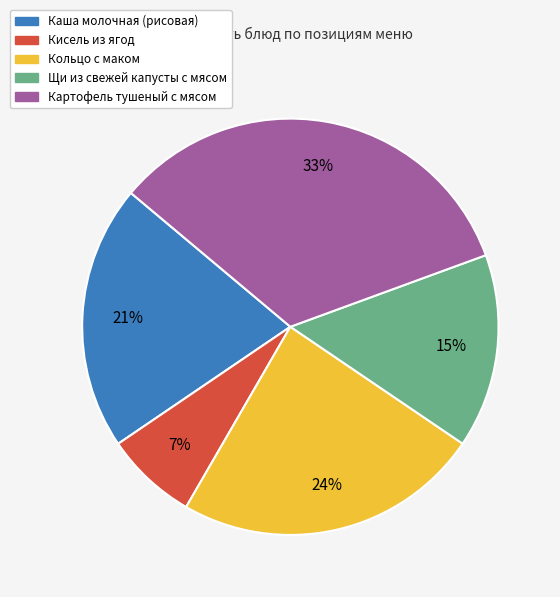

Rank the categories by value from highest to lowest.

Картофель тушеный с мясом, Кольцо с маком, Каша молочная (рисовая), Щи из свежей капусты с мясом, Кисель из ягод